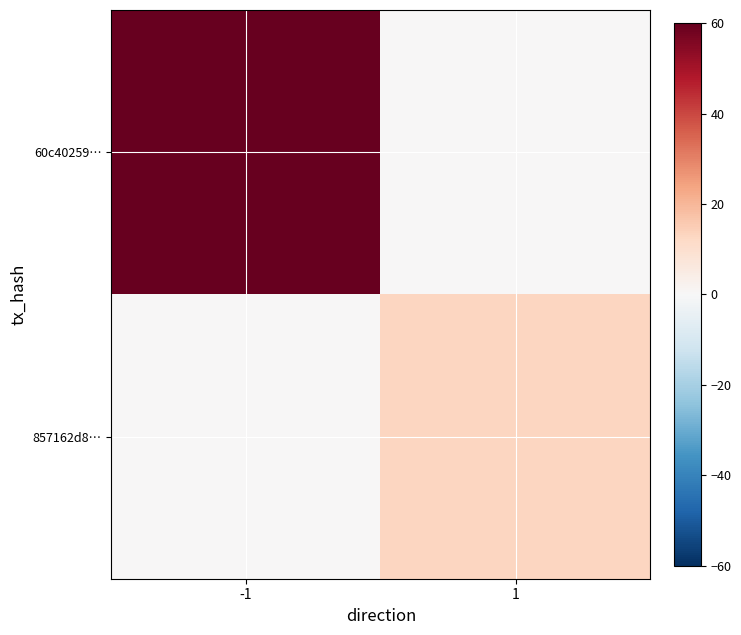

Between -1 and 1, which is larger?

-1